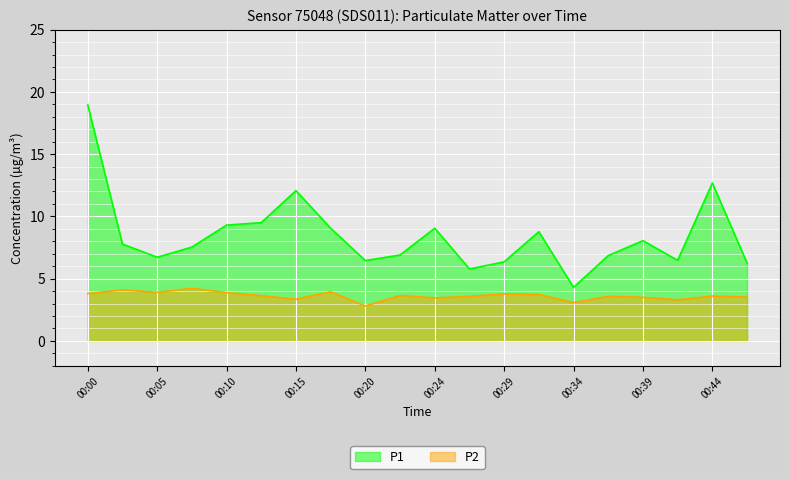

What is the difference between the second highest and second lowest values in the P1 series?

6.9